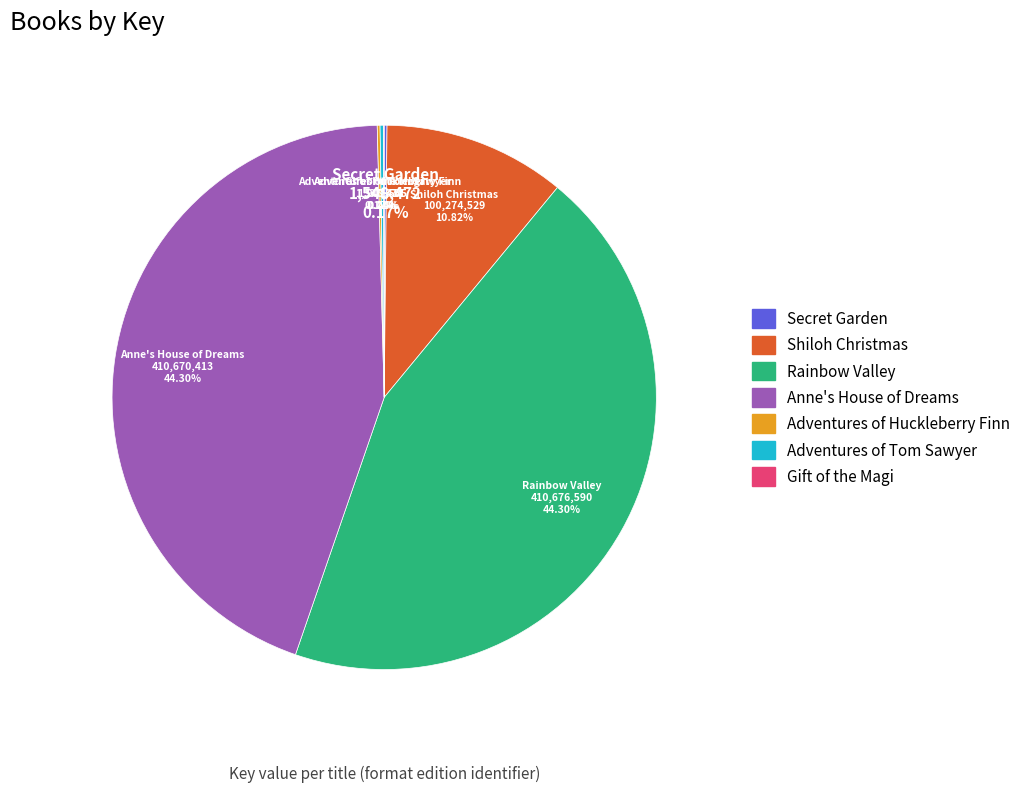

To the nearest percent, what is the difference between the largest and smallest slice percentages?

44%